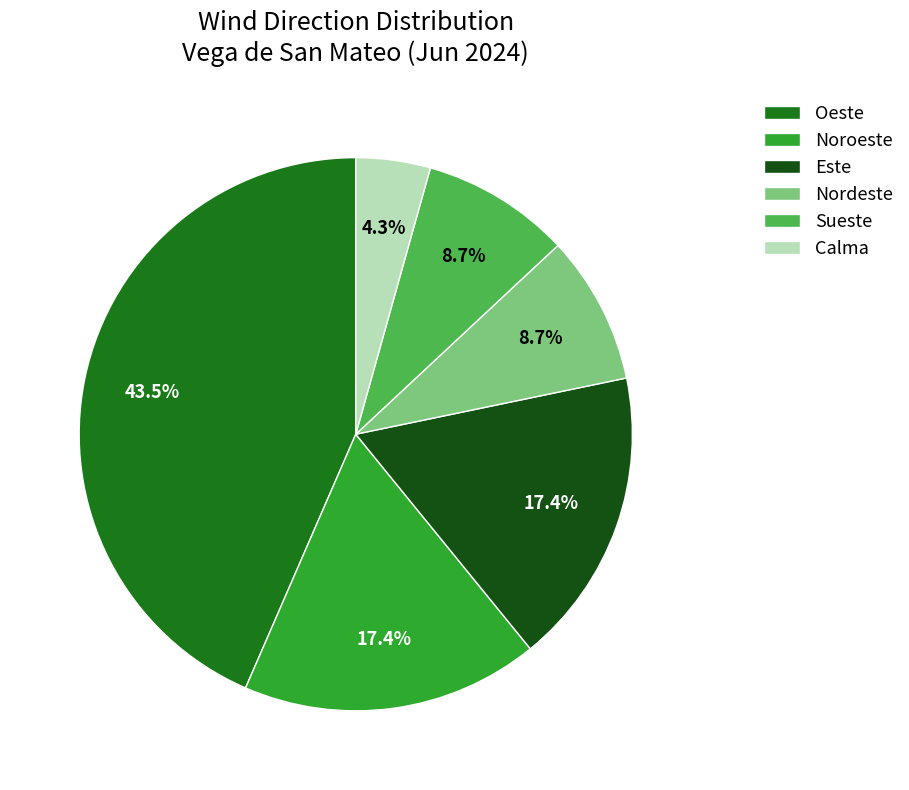

Between Noroeste and Calma, which is larger?

Noroeste